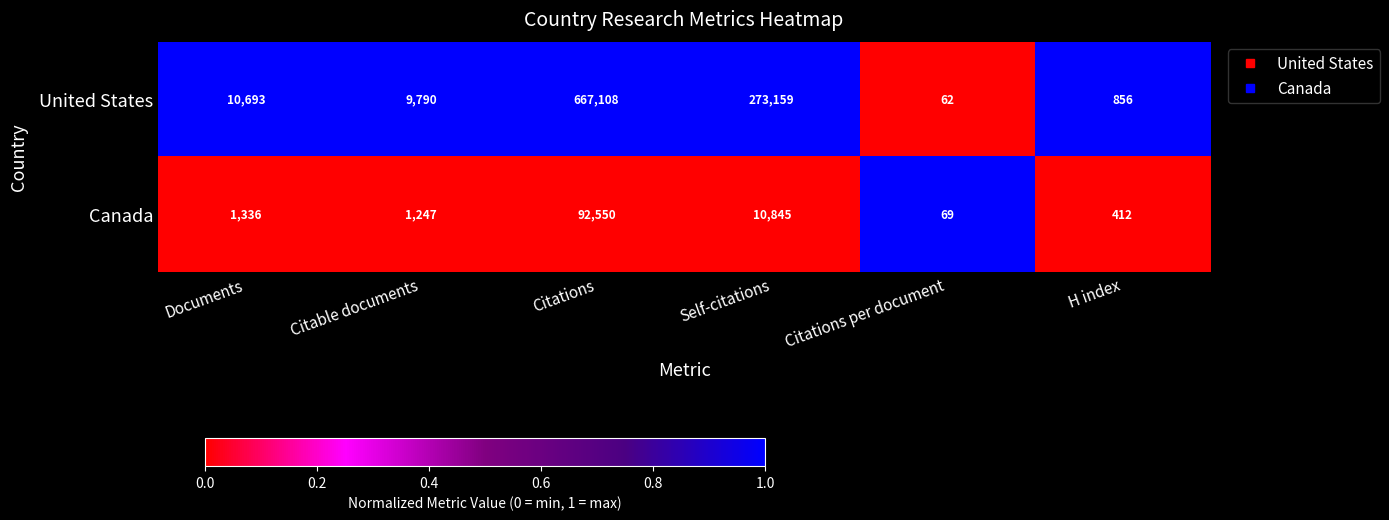

Which label corresponds to the smallest value in the chart?

Citations per document